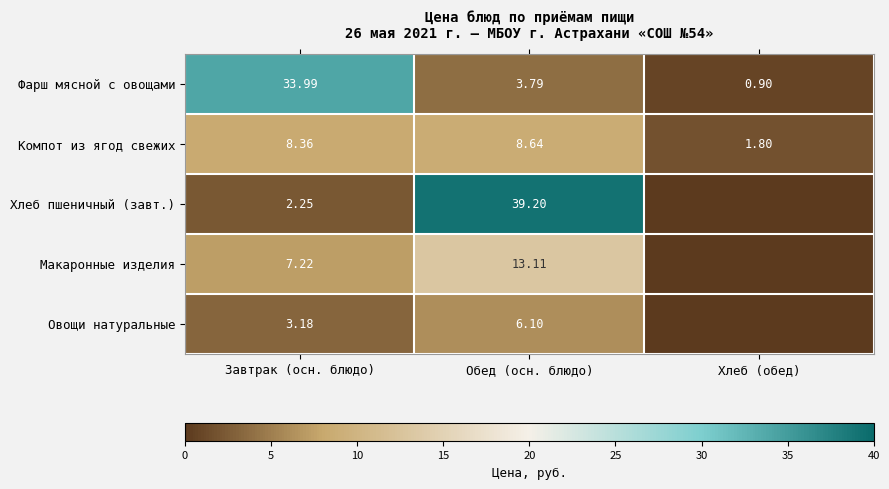

Between Обед (осн. блюдо) and Хлеб (обед), which is larger?

Обед (осн. блюдо)